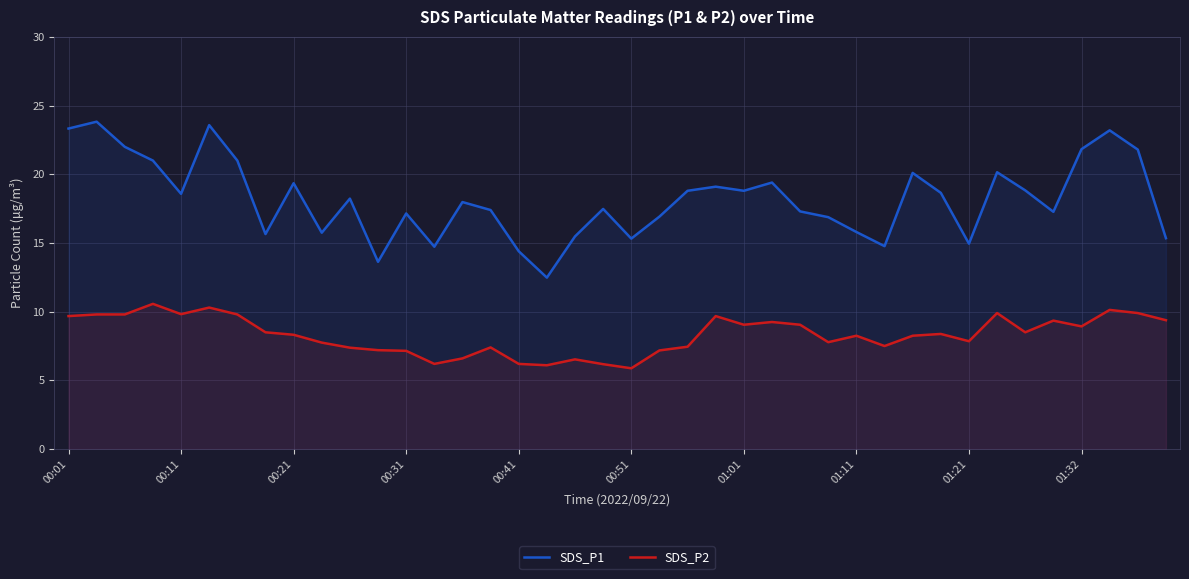

Reading right to left, list all the values displayed in this chart.

SDS_P1: 15.3	21.8	23.2	21.8	17.3	18.8	20.1	14.9	18.6	20.1	14.8	15.8	16.9	17.3	19.4	18.8	19.1	18.8	16.9	15.3	17.5	15.5	12.5	14.4	17.4	18.0	14.7	17.1	13.6	18.2	15.8	19.4	15.7	21.0	23.6	18.6	21.0	22.0	23.8	23.3
SDS_P2: 9.4	9.9	10.1	8.9	9.3	8.5	9.9	7.8	8.4	8.2	7.5	8.2	7.8	9.1	9.2	9.1	9.7	7.5	7.2	5.9	6.2	6.5	6.1	6.2	7.4	6.6	6.2	7.2	7.2	7.4	7.8	8.3	8.5	9.8	10.3	9.8	10.6	9.8	9.8	9.7